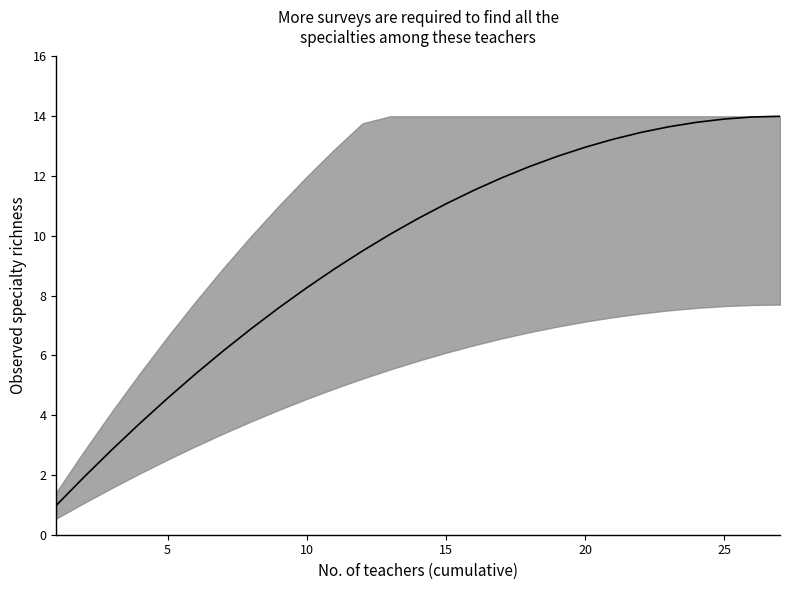

What is the sum of all values?

255.8